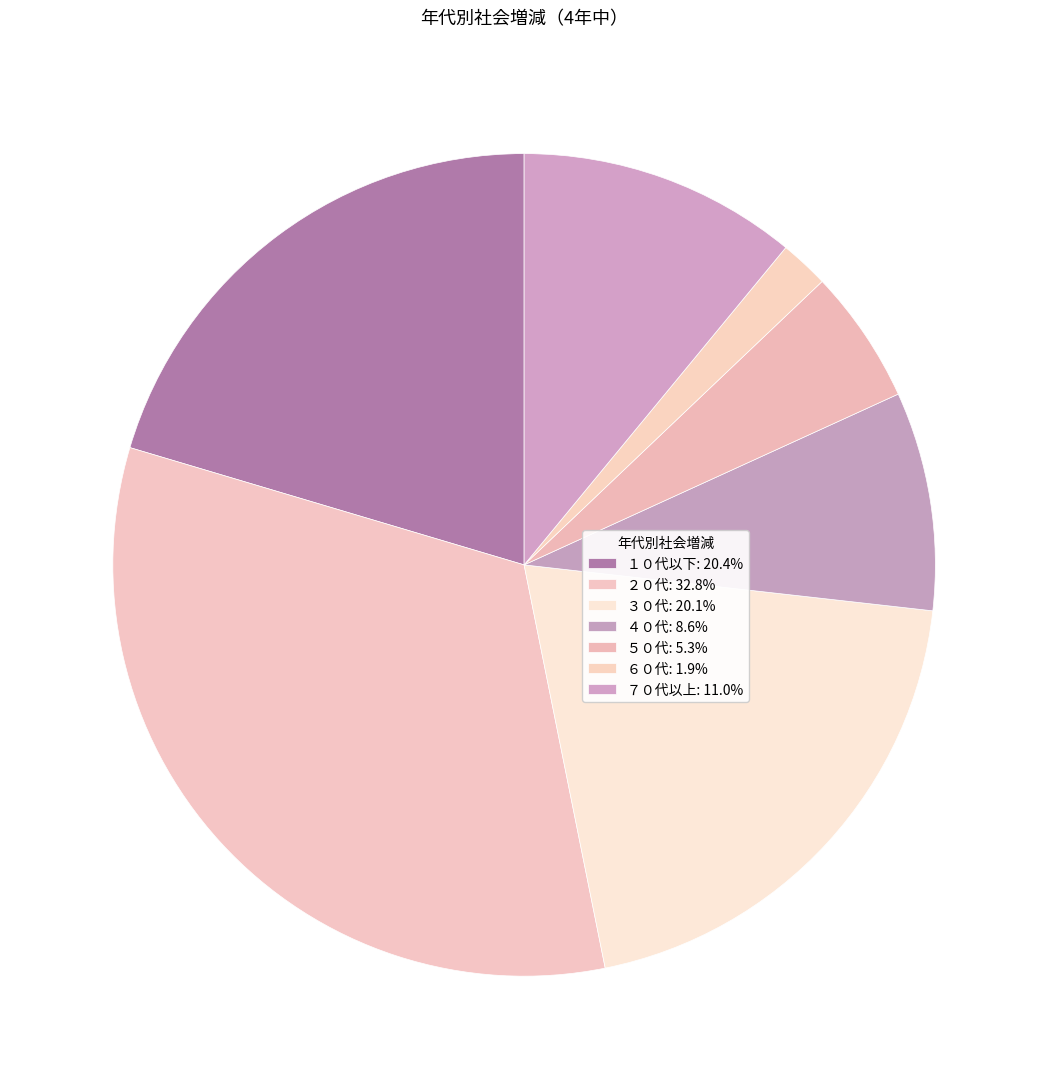

Rank the categories by value from lowest to highest.

６０代, ５０代, ４０代, ７０代以上, ３０代, １０代以下, ２０代